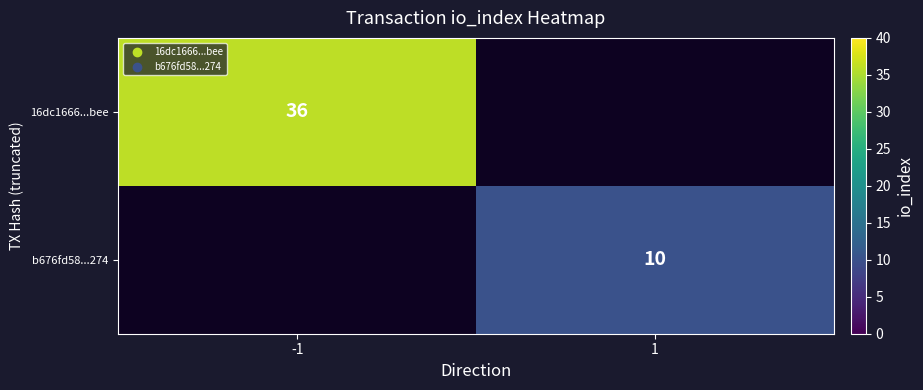

Is it true that 16dc1666...bee equals 36 at -1?

True